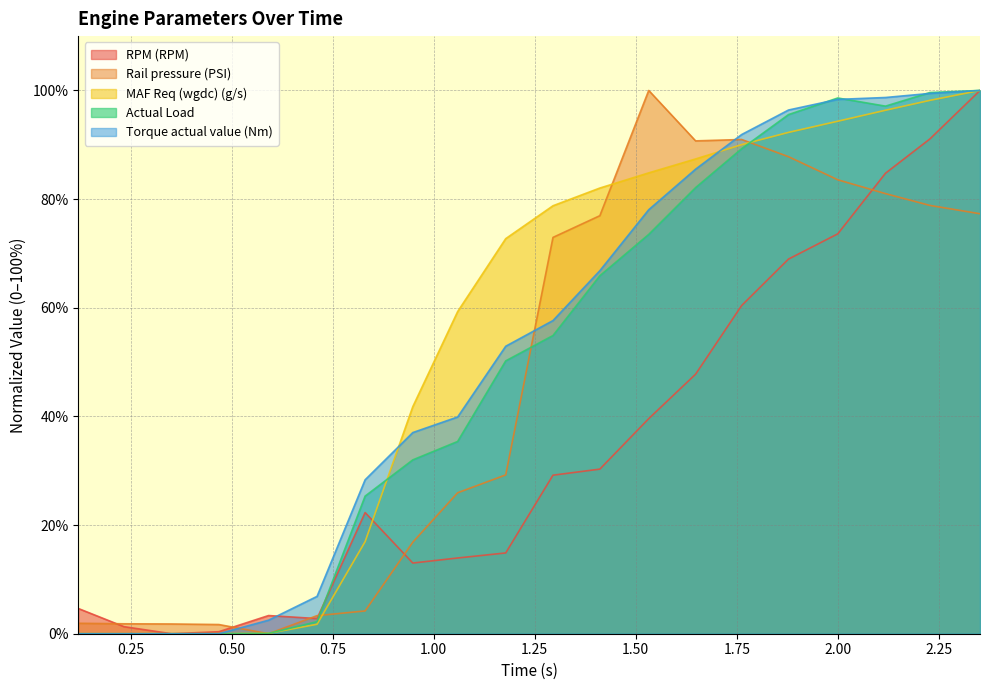

What is the total value across all series at 0.591?

6.0